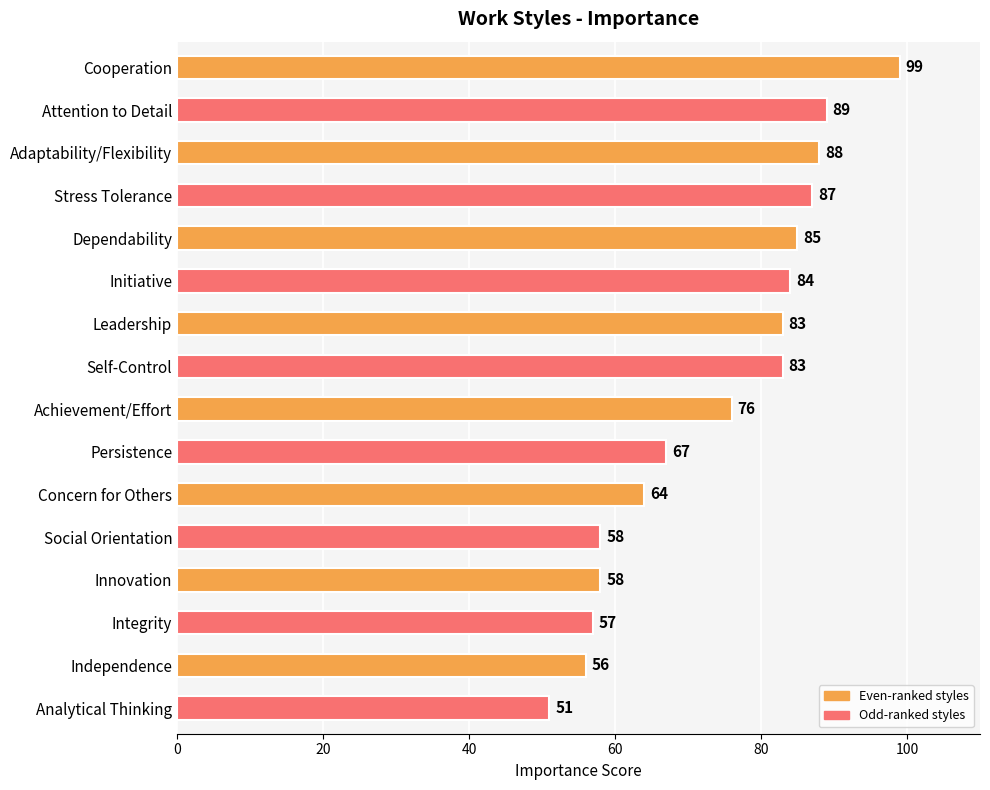

Which label corresponds to the smallest value in the chart?

Analytical Thinking